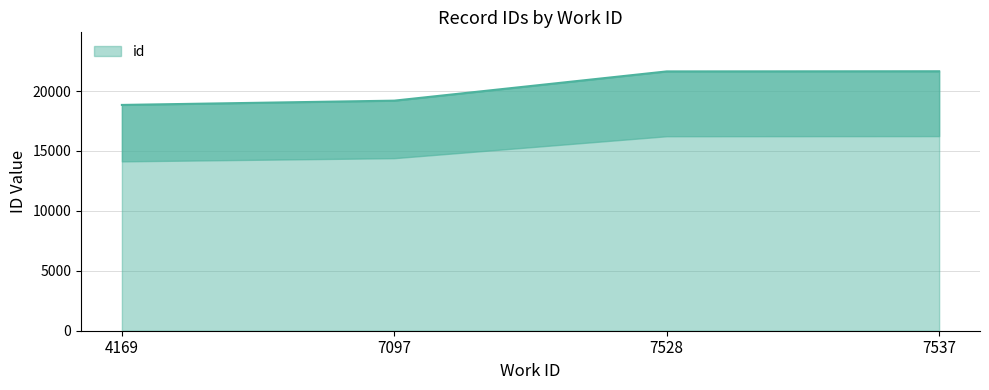

What is the ratio of the value at 4169 to the value at 7528?

0.9